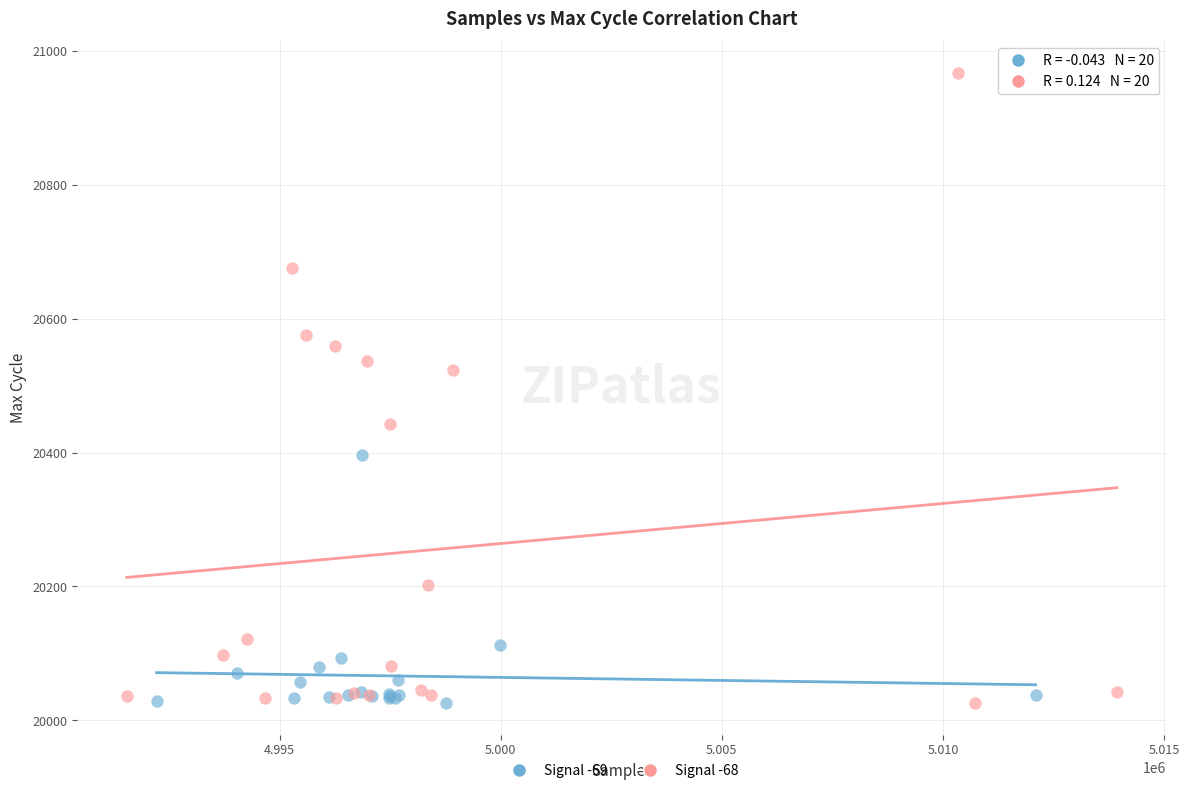

Which series has the largest Y range (max minus min)?

Signal -68